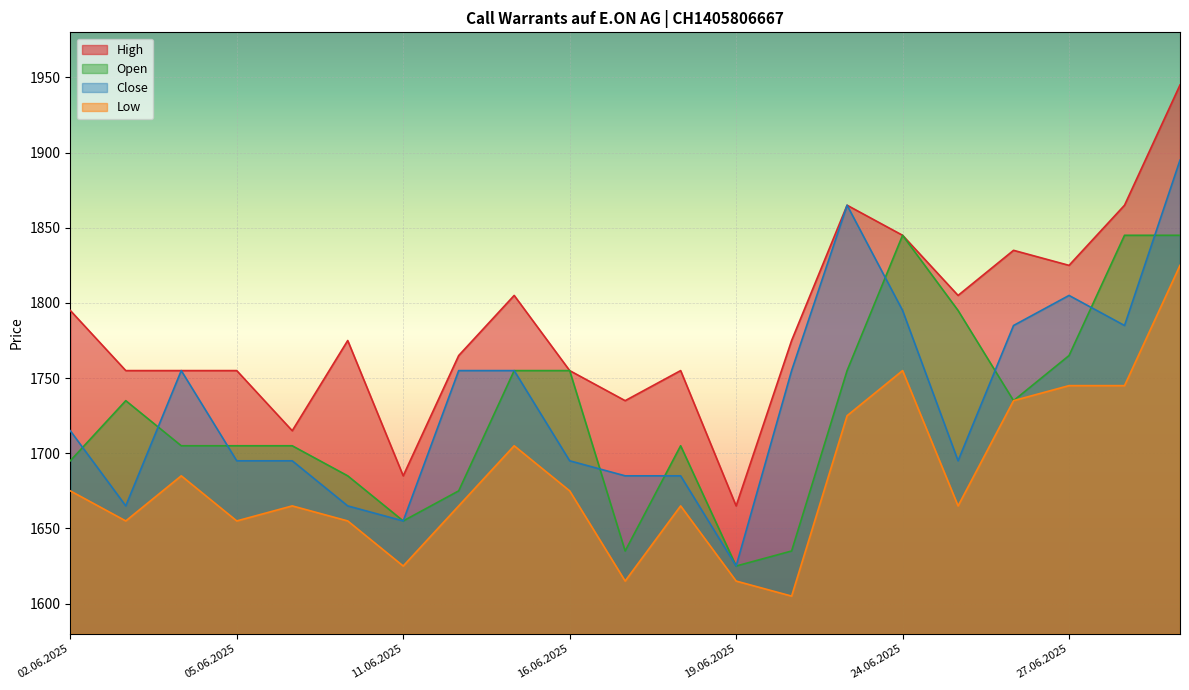

At which category is the sum across all series the highest?

01.07.2025